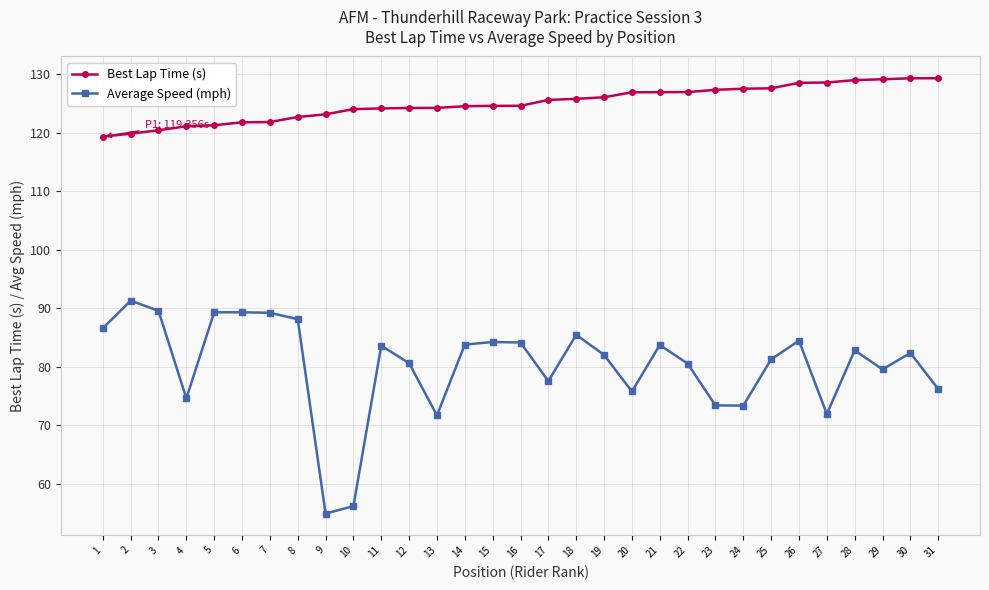

True or false: Average Speed (mph) has more than 0 points higher than both neighbors.

True